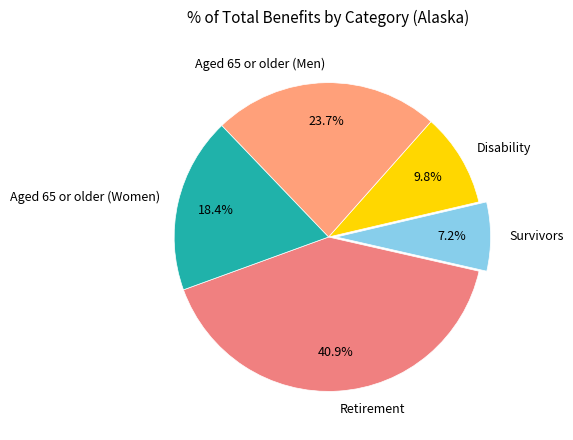

What is the ratio of the value at Aged 65 or older (Women) to the value at Survivors?

2.6